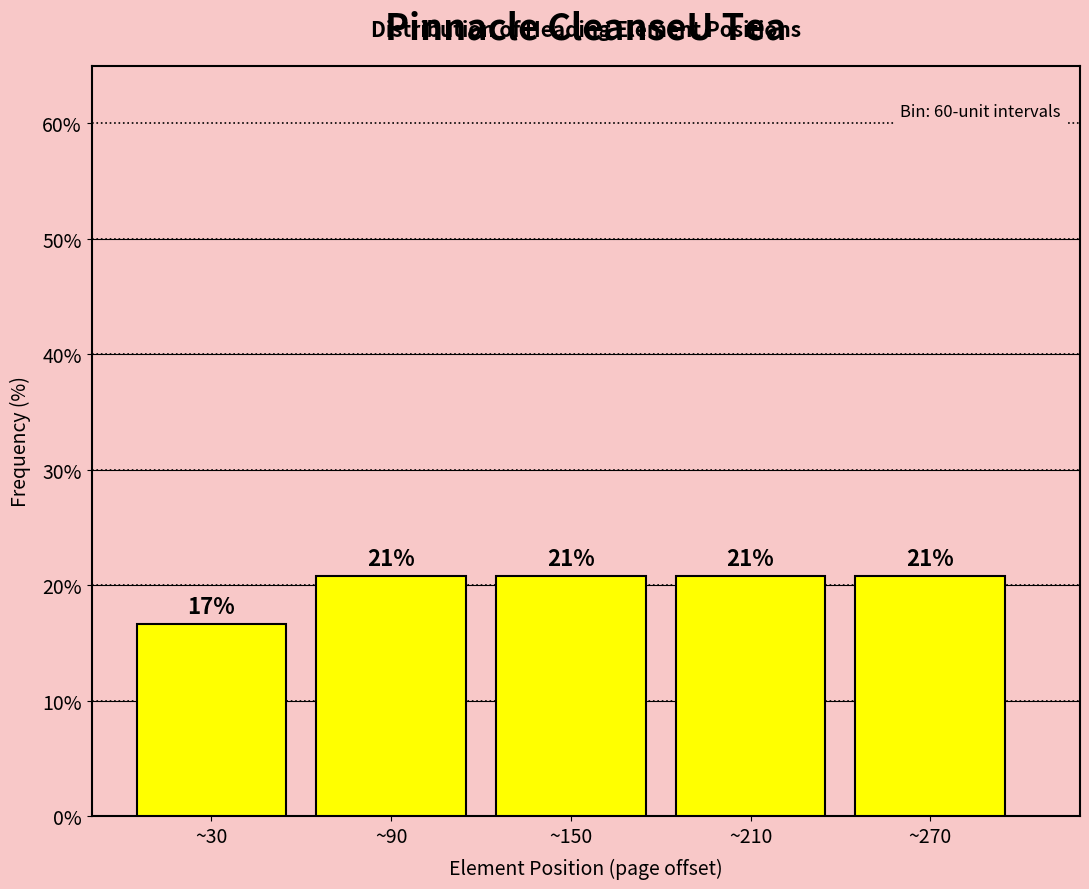

How many bars are there in total?

5